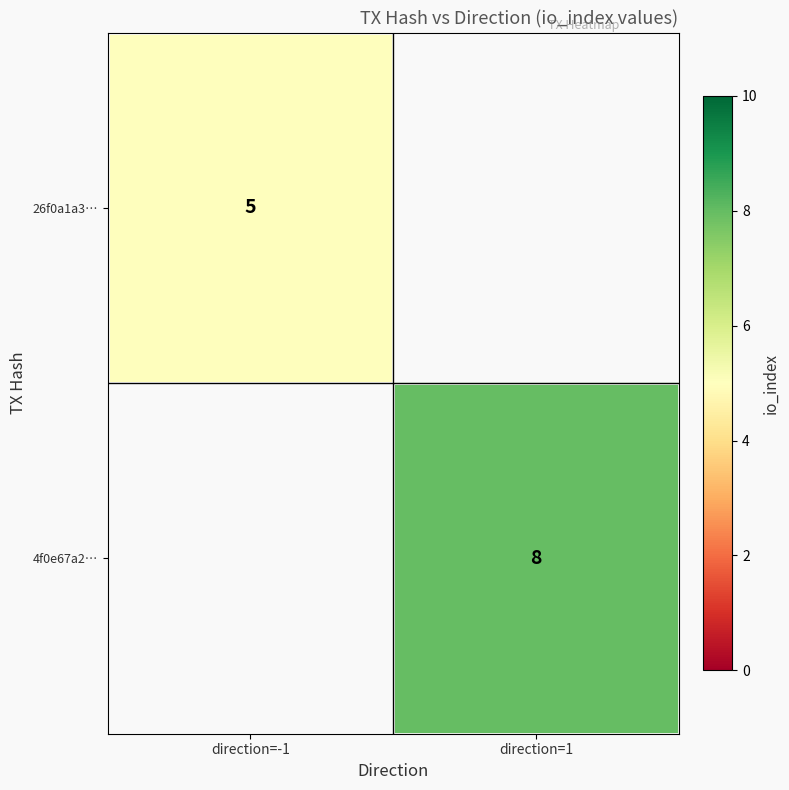

Is it true that 26f0a1a3… equals 8 at direction=-1?

False